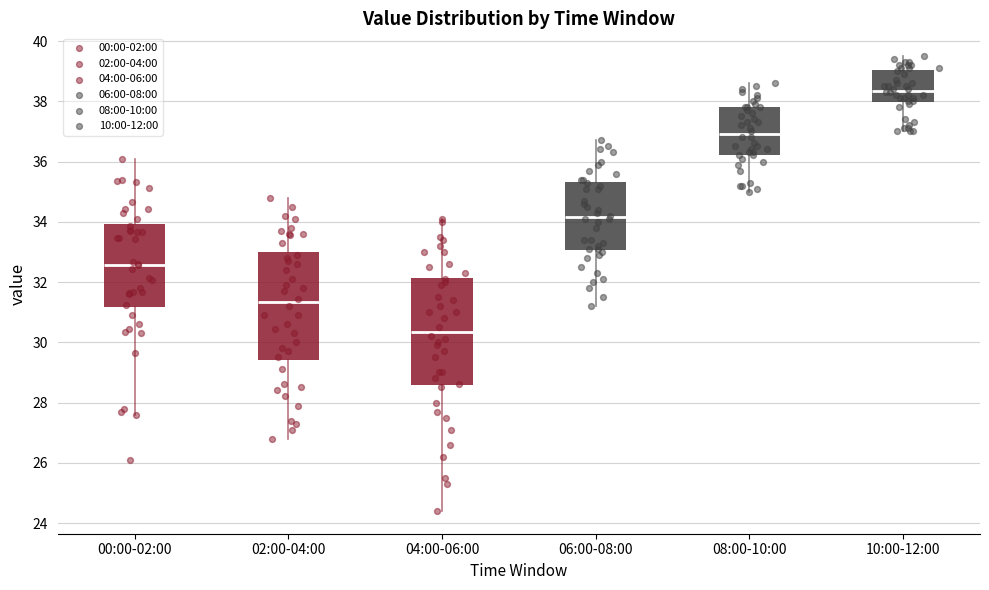

Where does the median line of the box for 00:00-02:00 sit on the y-axis? The values are not printed on the chart, so give them approximately, as read against the axis.

32.6